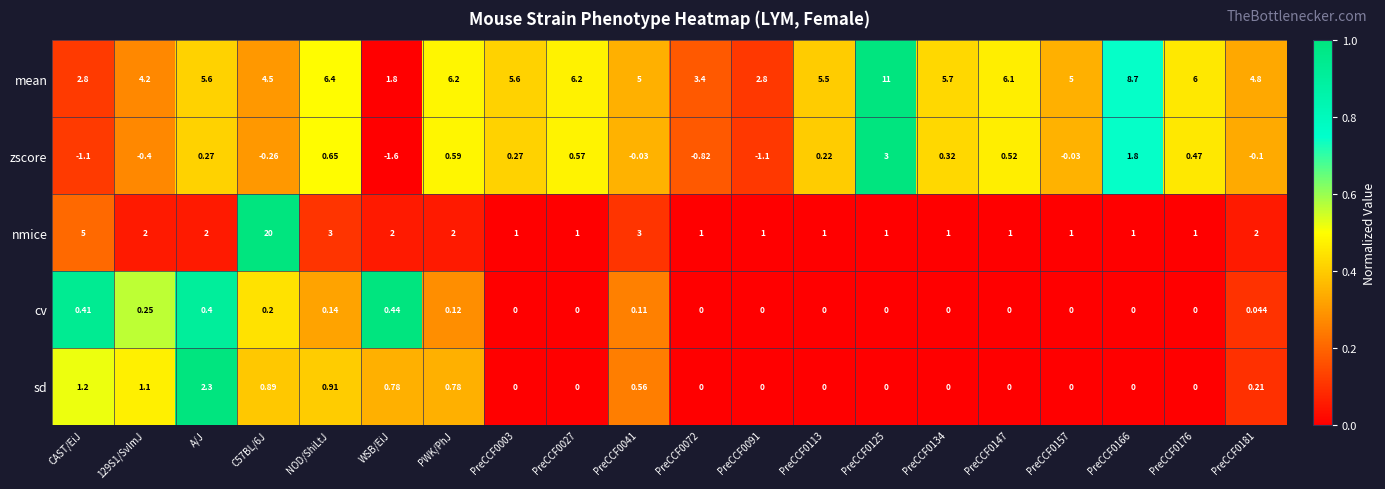

Which category has the highest value in the sd series?

A/J